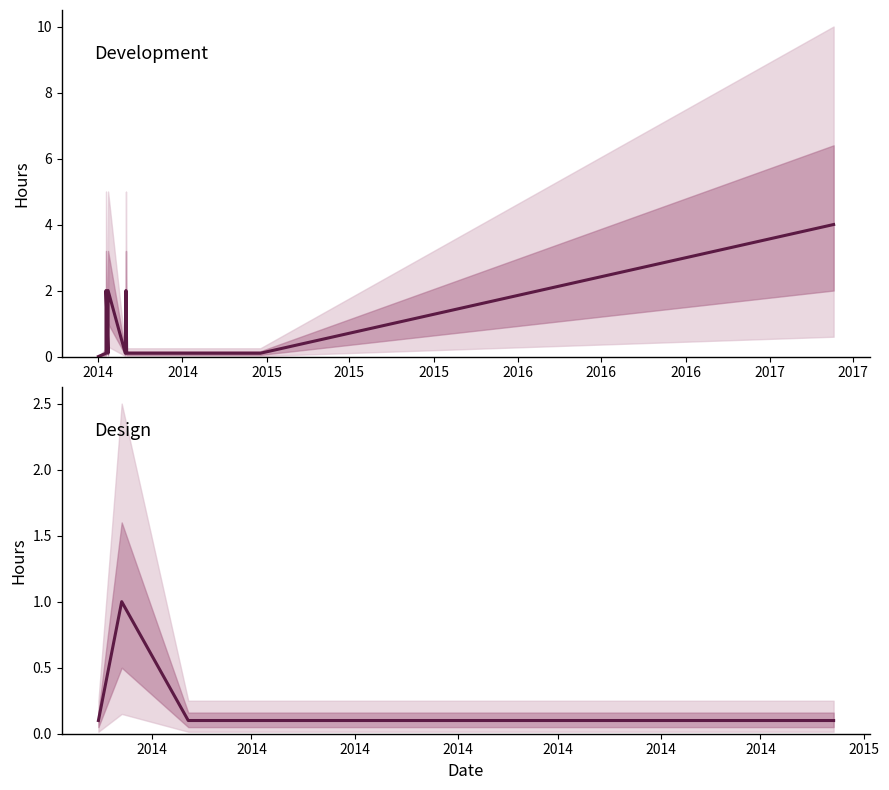

What is the value of the 3rd point from the left?

0.1